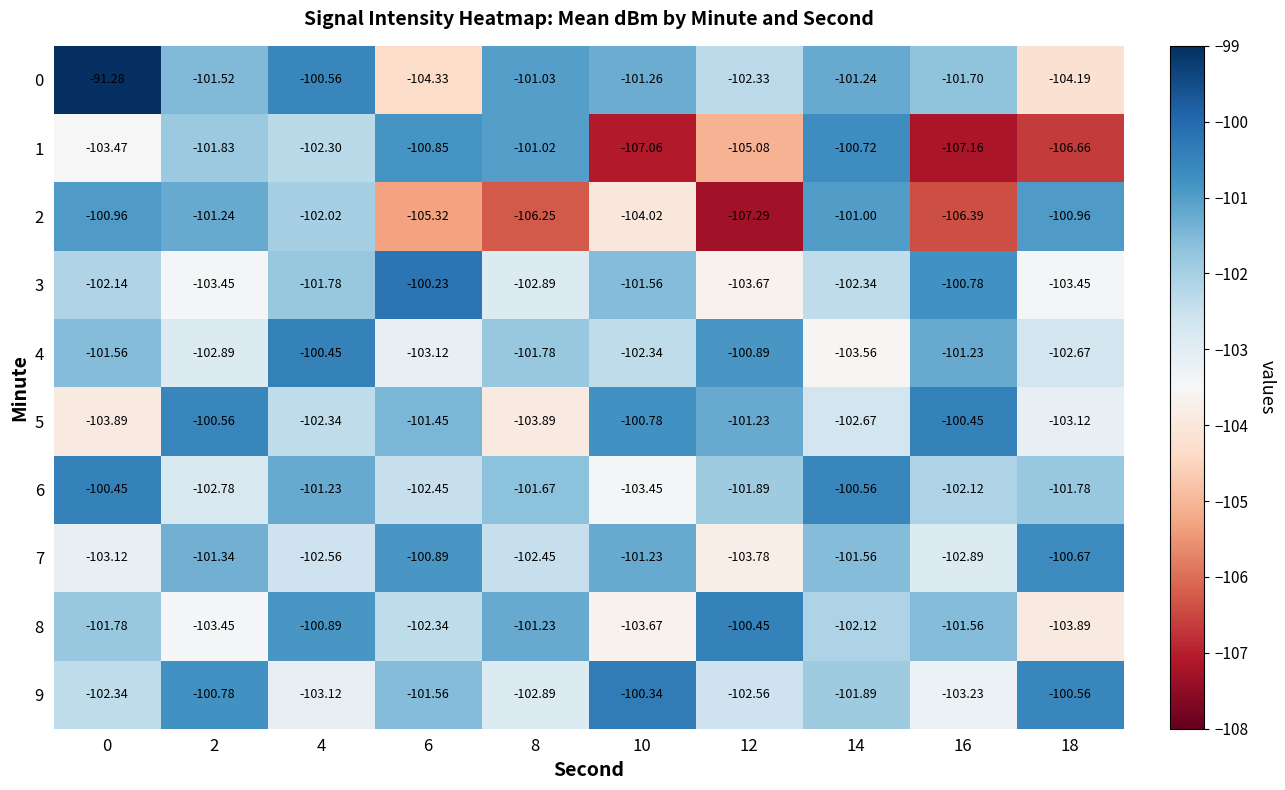

Is the value of 4 at 6 greater than the value of 3 at 18?

Yes